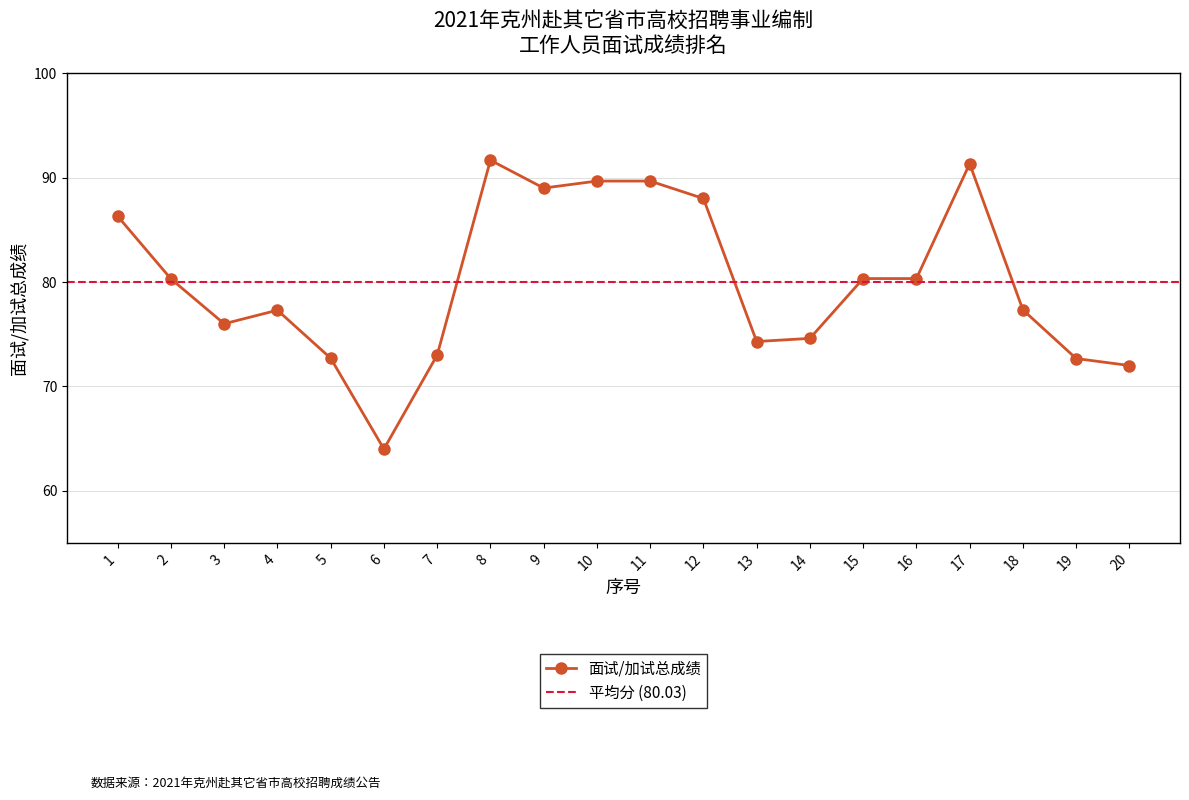

How many lines are shown in the chart?

1